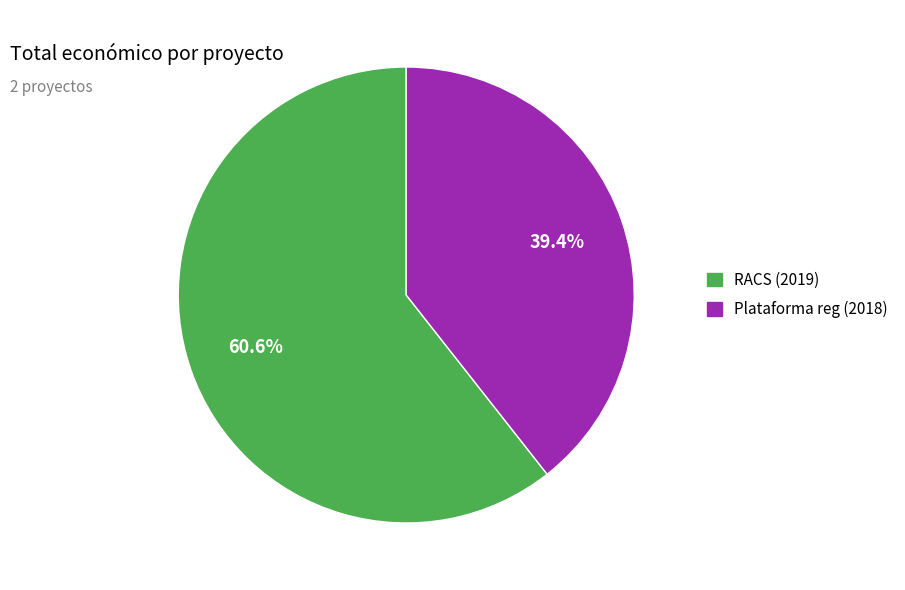

To the nearest percent, what is the average slice percentage?

50%